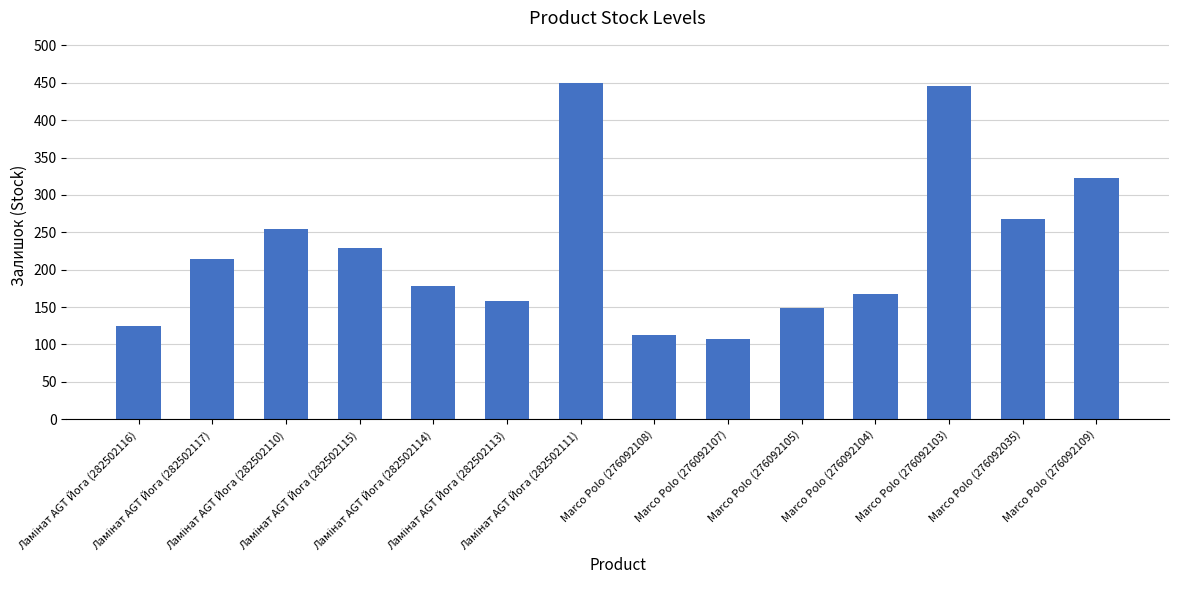

What is the value of the 10th bar from the left?

149